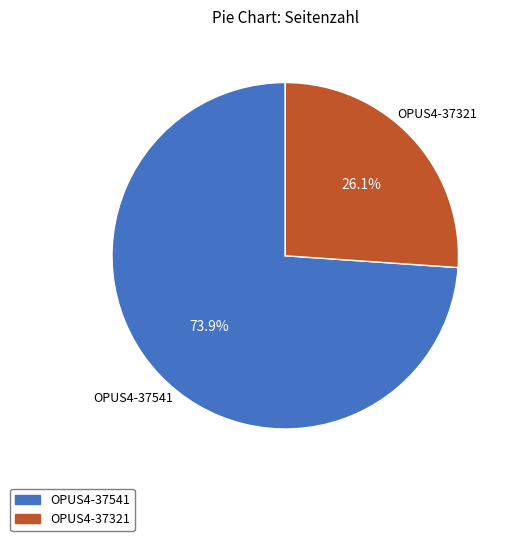

To the nearest percent, what is the average slice percentage?

50%